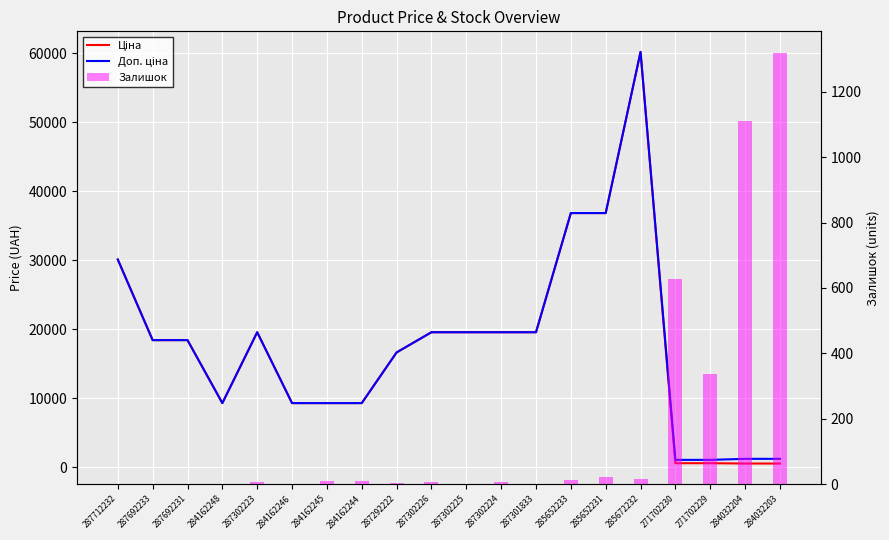

Between 284162245 and 287692233, which is larger?

287692233